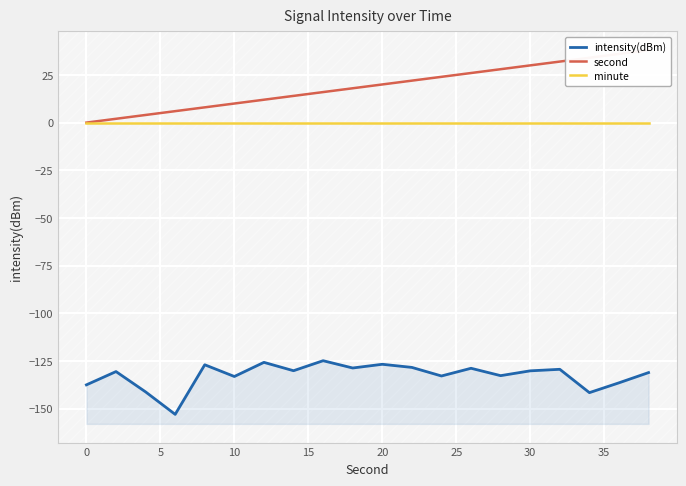

True or false: second and intensity(dBm) intersect in this chart.

False